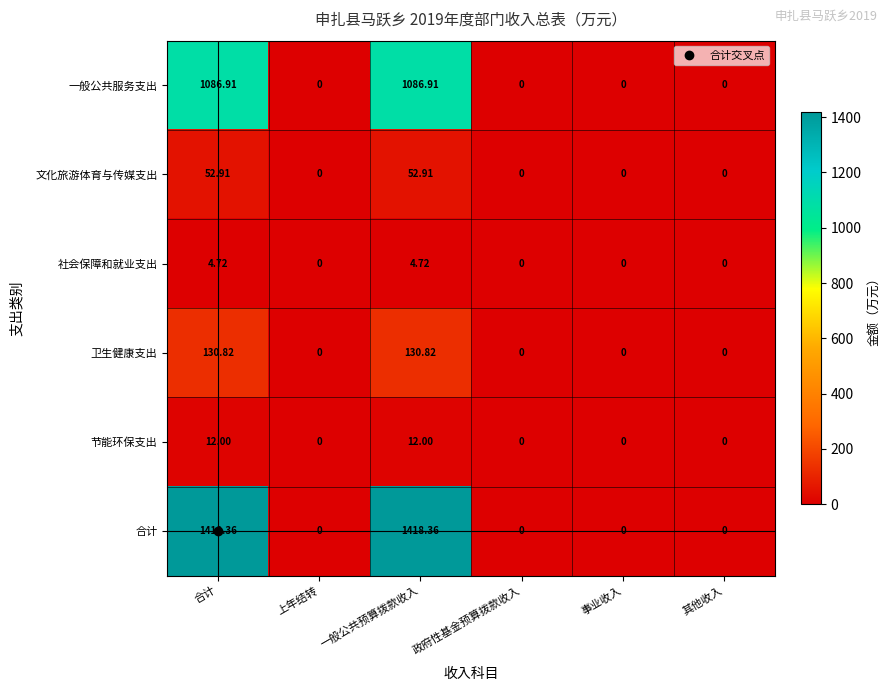

Count the number of categories in the chart.

6